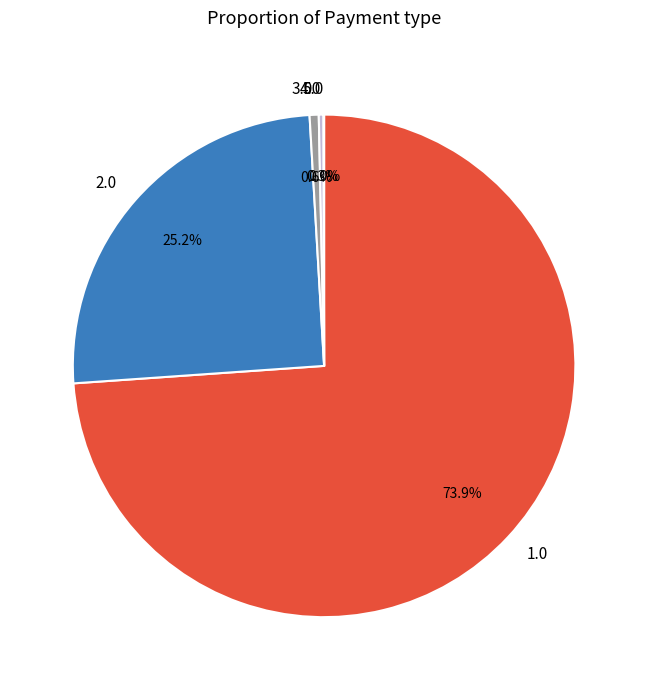

To the nearest percent, what is the average slice percentage?

20%